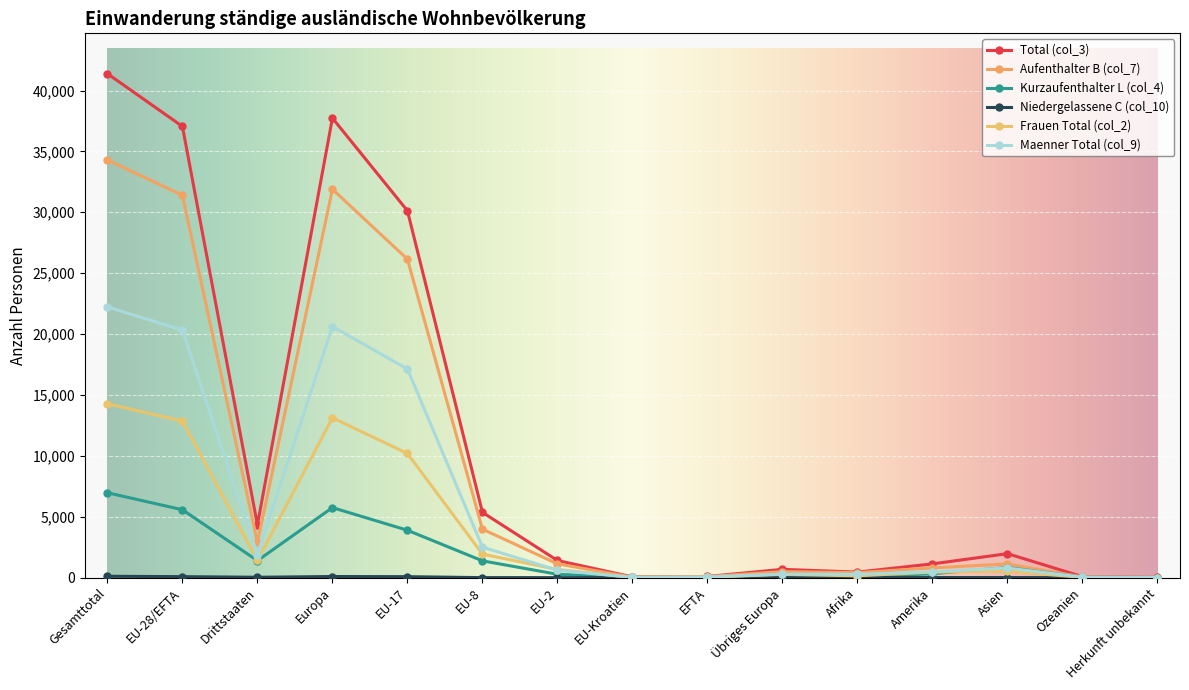

Where is Kurzaufenthalter L (col_4) nearest to the value 3485?

EU-17